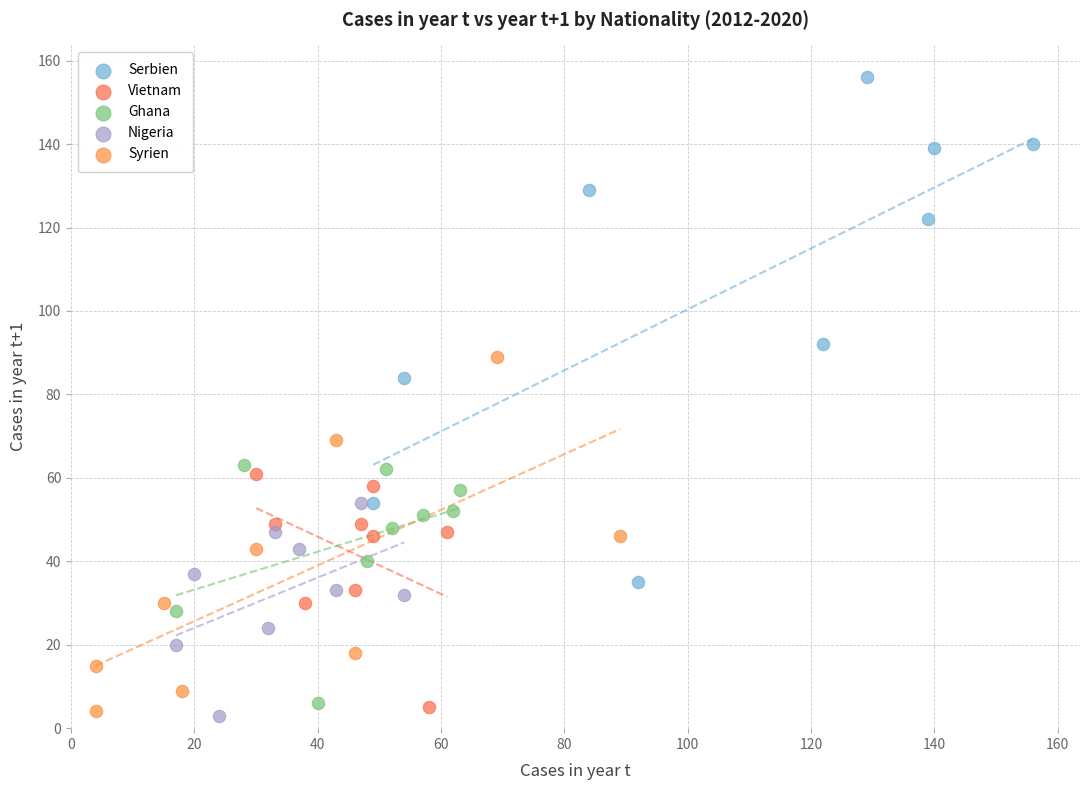

Which series has the largest Y range (max minus min)?

Serbien